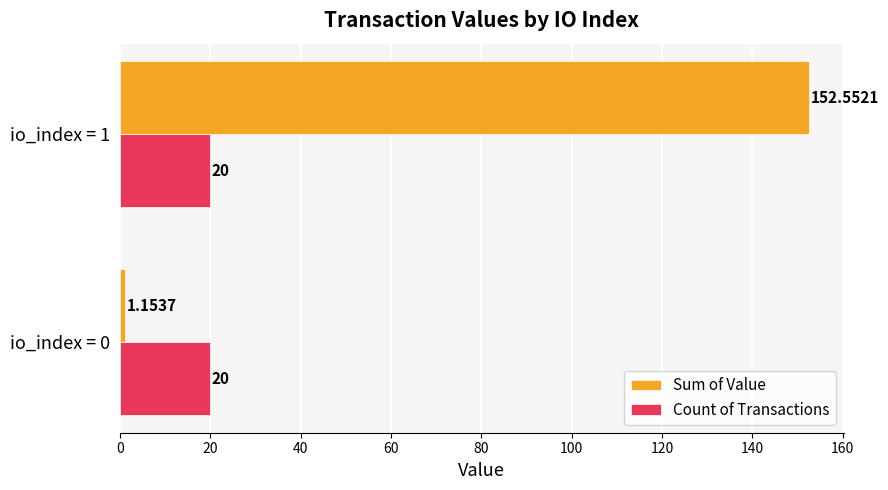

How many data points does each series have?

2